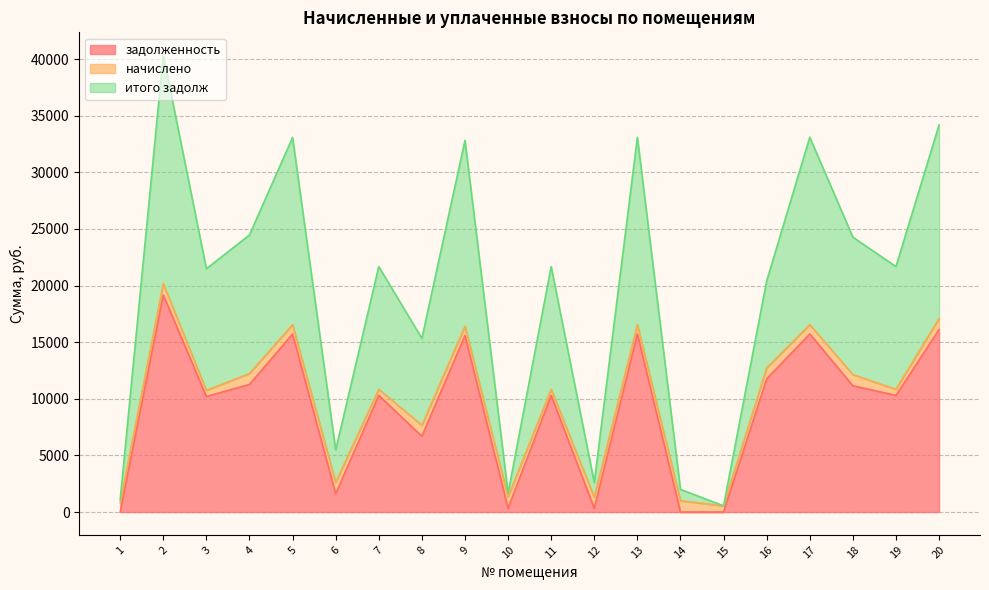

What is the maximum value for задолженность?

19165.6